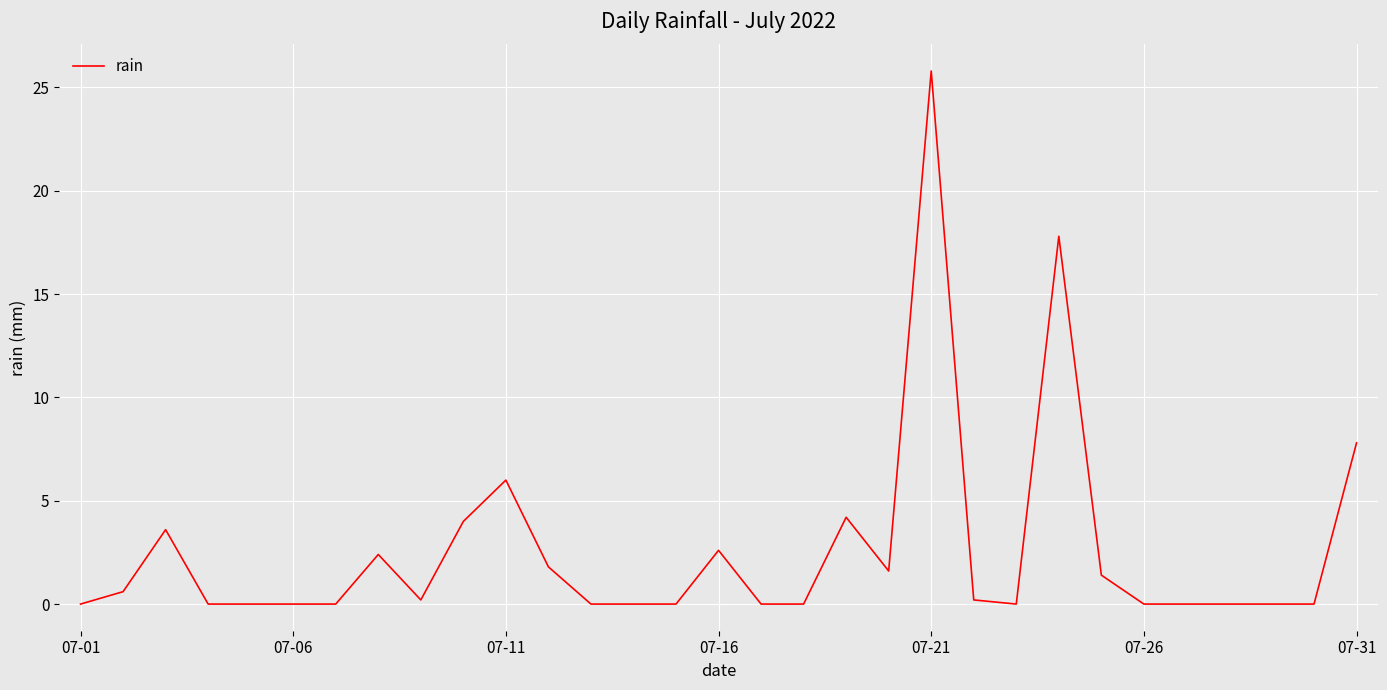

What is the maximum value shown in the chart?

25.8